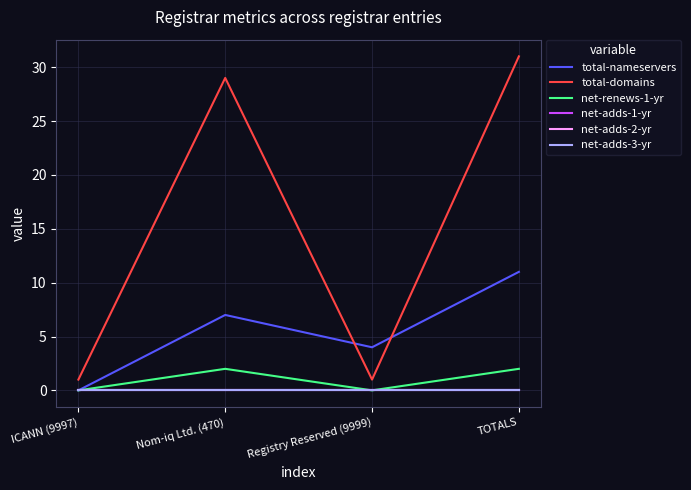

At which category does total-nameservers reach its first local valley?

Registry Reserved (9999)